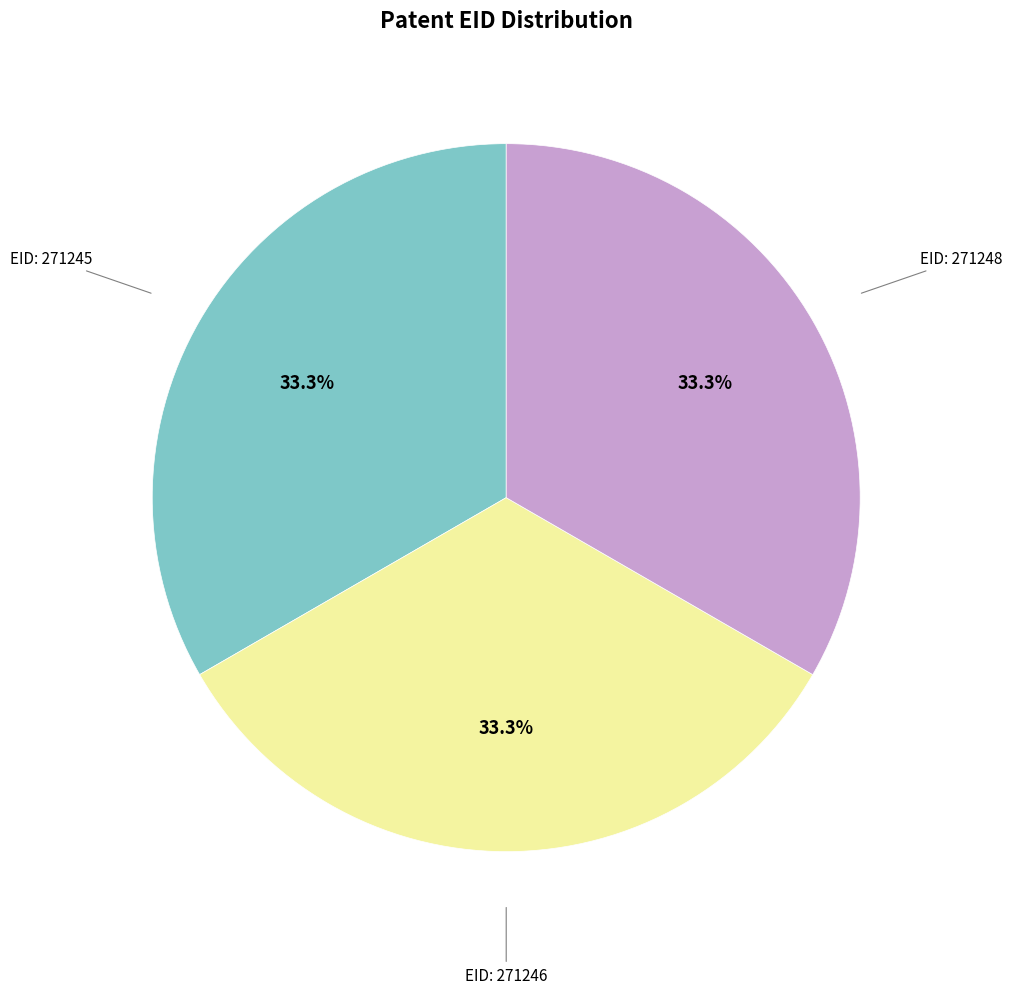

Does any single category account for the majority?

No